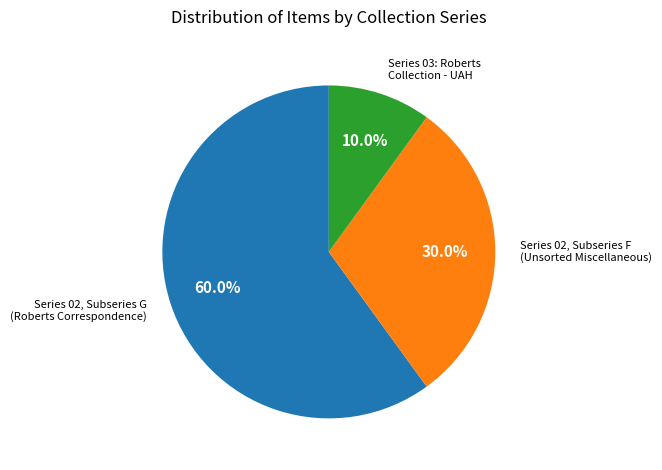

What percentage do Series 03: Roberts Collection - UAH and Series 02, Subseries F (Unsorted Miscellaneous) together represent?

40.0%